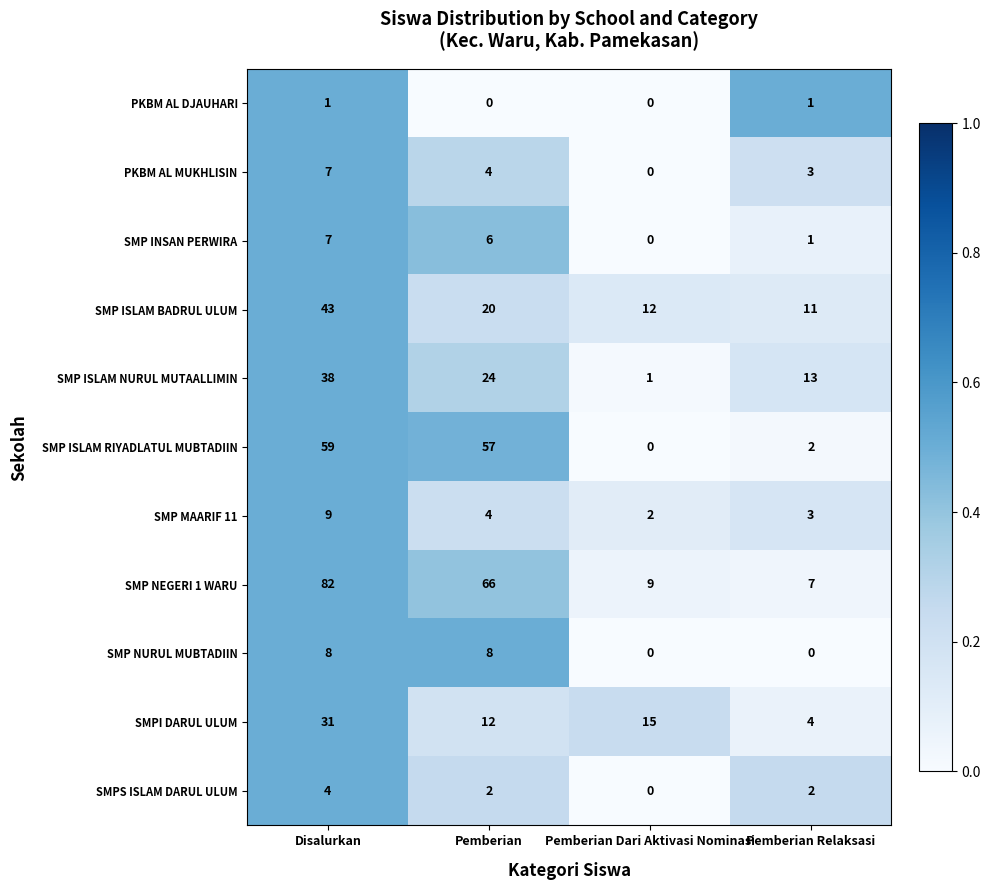

What is the sum of the SMP ISLAM NURUL MUTAALLIMIN values at Pemberian and Pemberian Dari Aktivasi Nominasi?

25